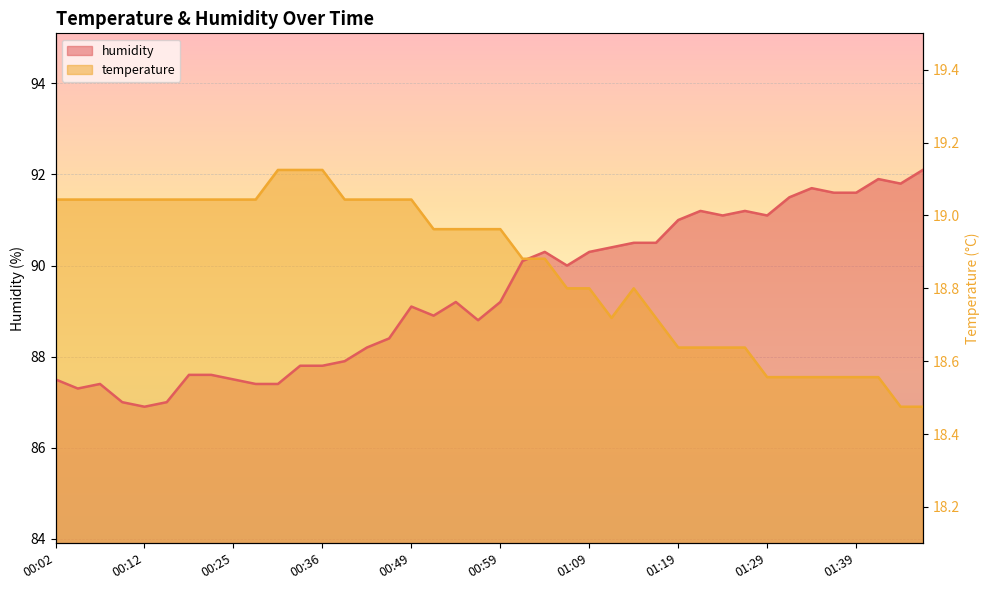

How many lines are shown in the chart?

2